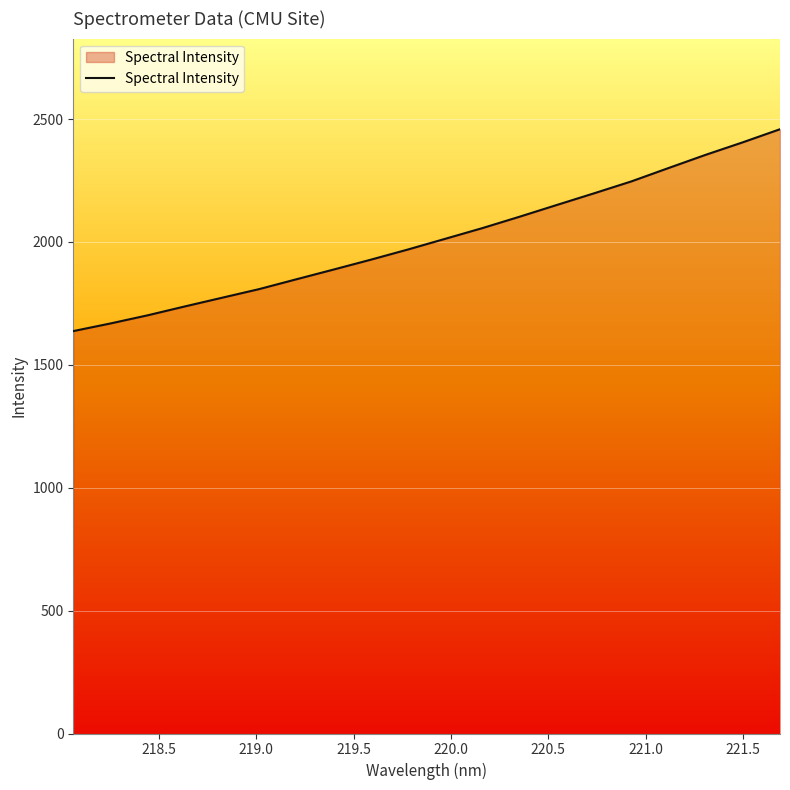

How many values are below 2013?

10